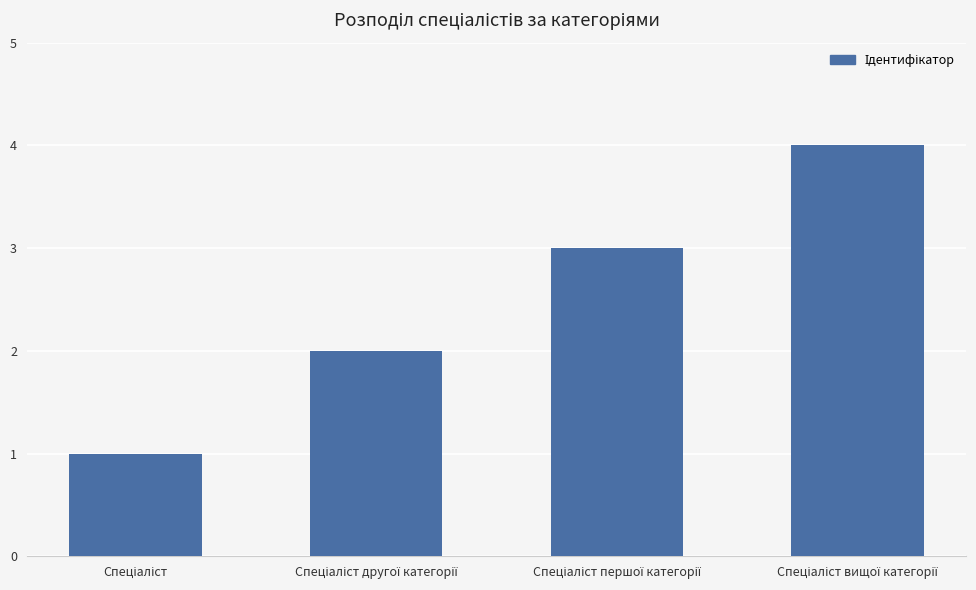

What is the difference between the maximum and minimum values?

3